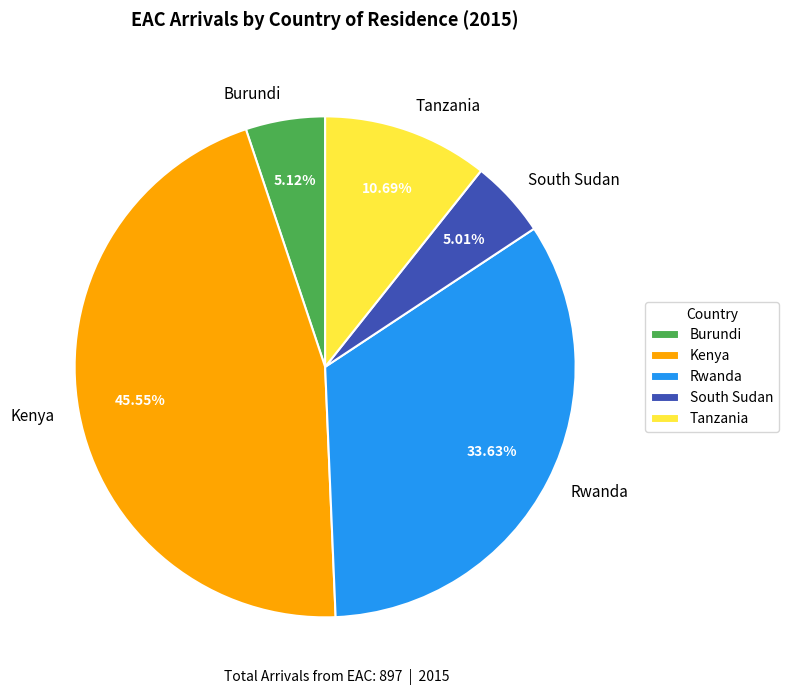

To the nearest percent, what is the difference between the largest and smallest slice percentages?

41%